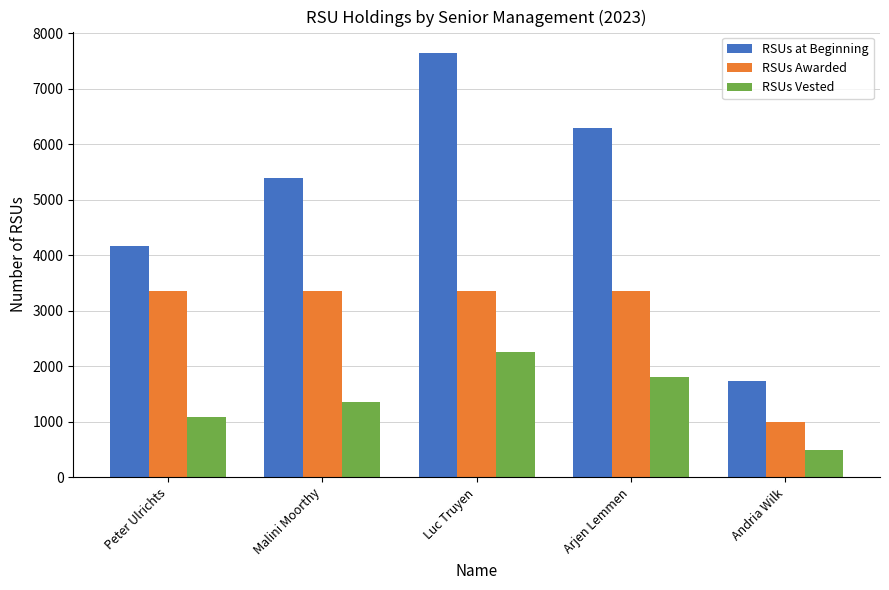

What is the label of the 1st bar from the left?

Peter Ulrichts